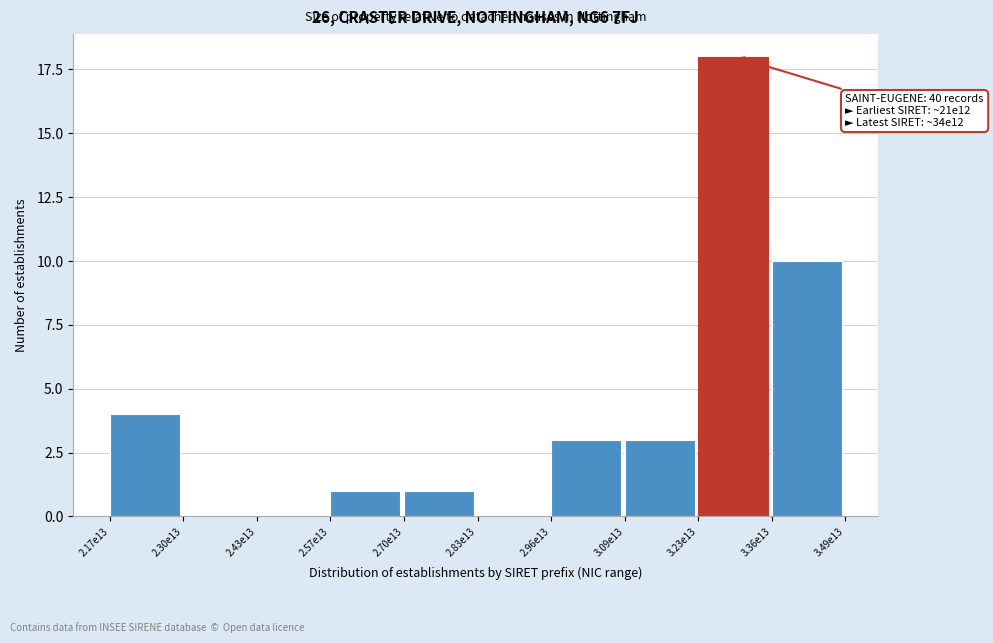

Reading left to right, list all the values displayed in this chart.

2.17e13=4	2.30e13=0	2.43e13=0	2.57e13=1	2.70e13=1	2.83e13=0	2.96e13=3	3.09e13=3	3.23e13=18	3.36e13=10